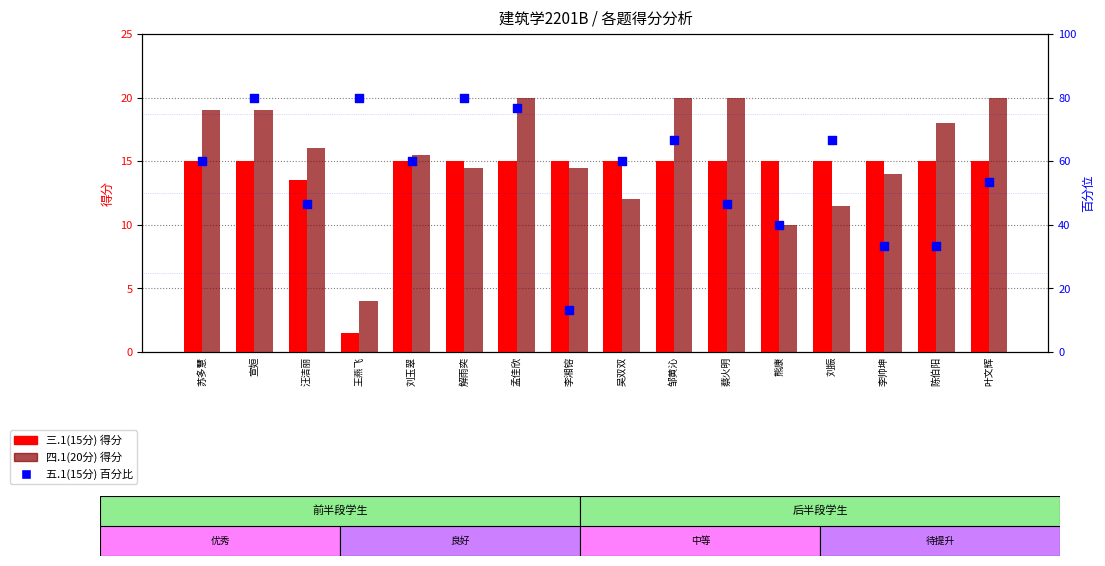

At how many categories does at least one series exceed 16?

15